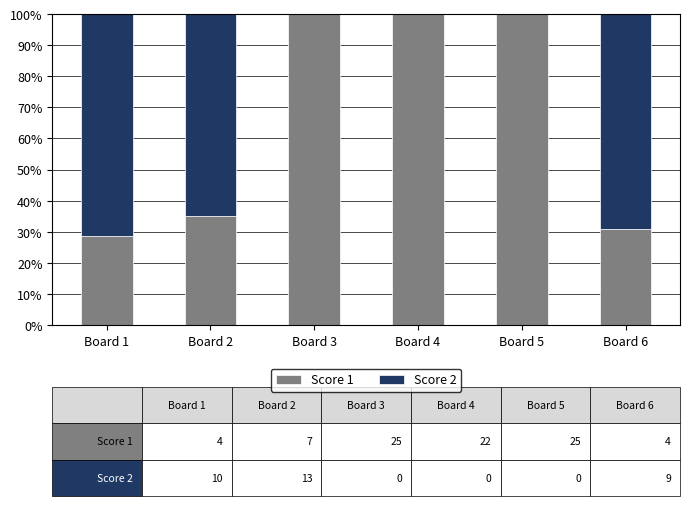

What are all the series names shown in the legend?

Score 1, Score 2